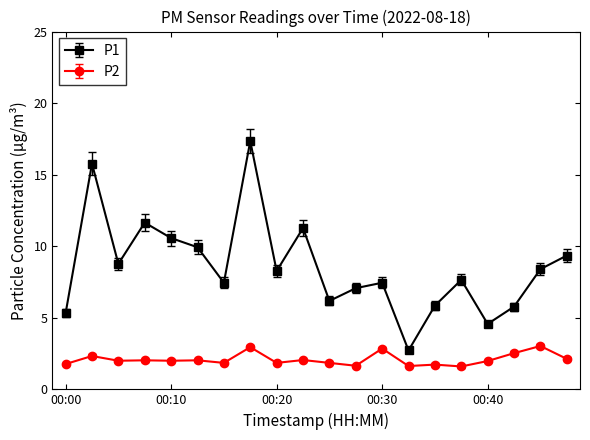

List the series in order of their peak value, lowest first.

P2, P1